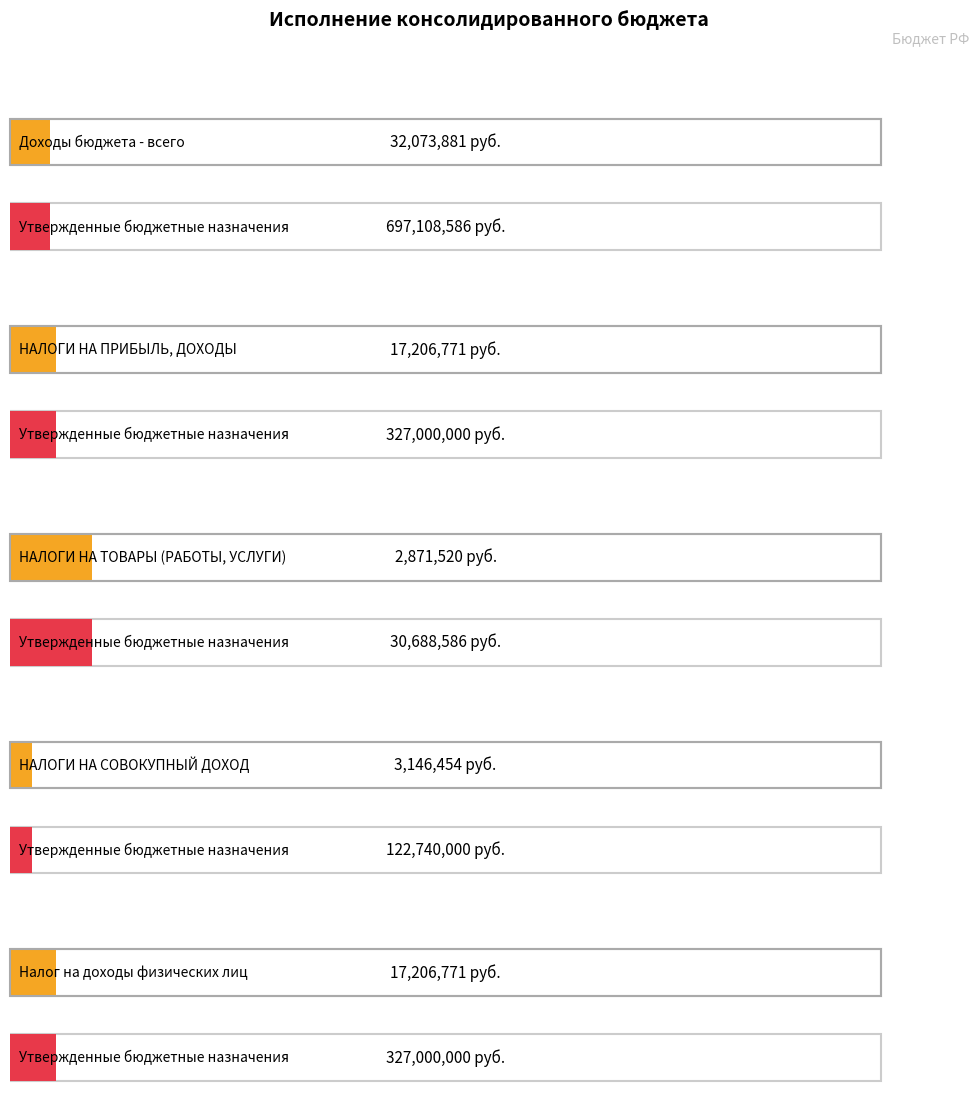

Reading left to right, what are all the values shown in this chart?

Утвержденные бюджетные назначения: 697108586.0	327000000.0	30688586.0	122740000.0	327000000.0
Исполнено: 32073881.3	17206771.4	2871520.1	3146453.7	17206771.4